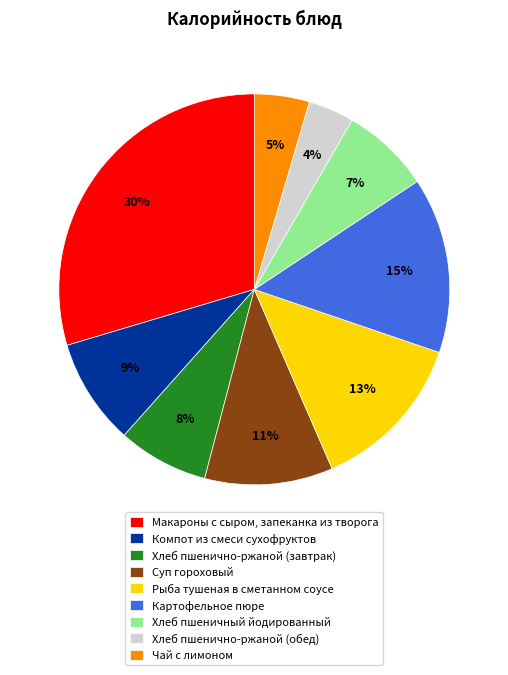

How many slices are in this pie chart?

9